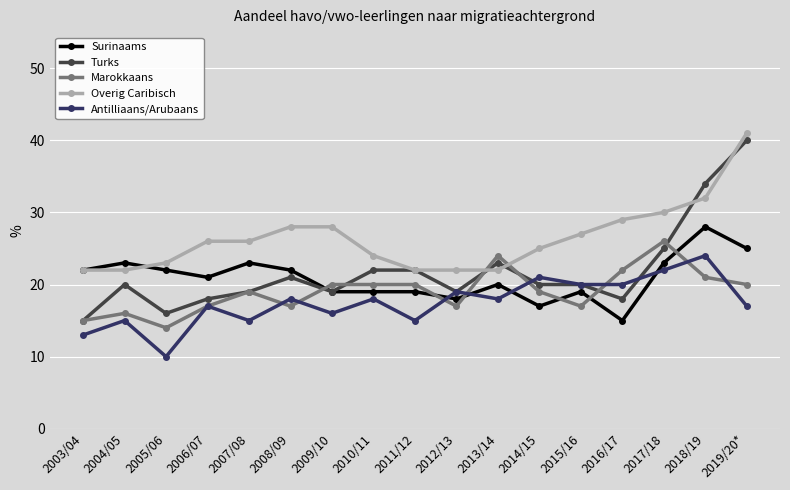

What is the spread (max minus min) of values at 2011/12?

7